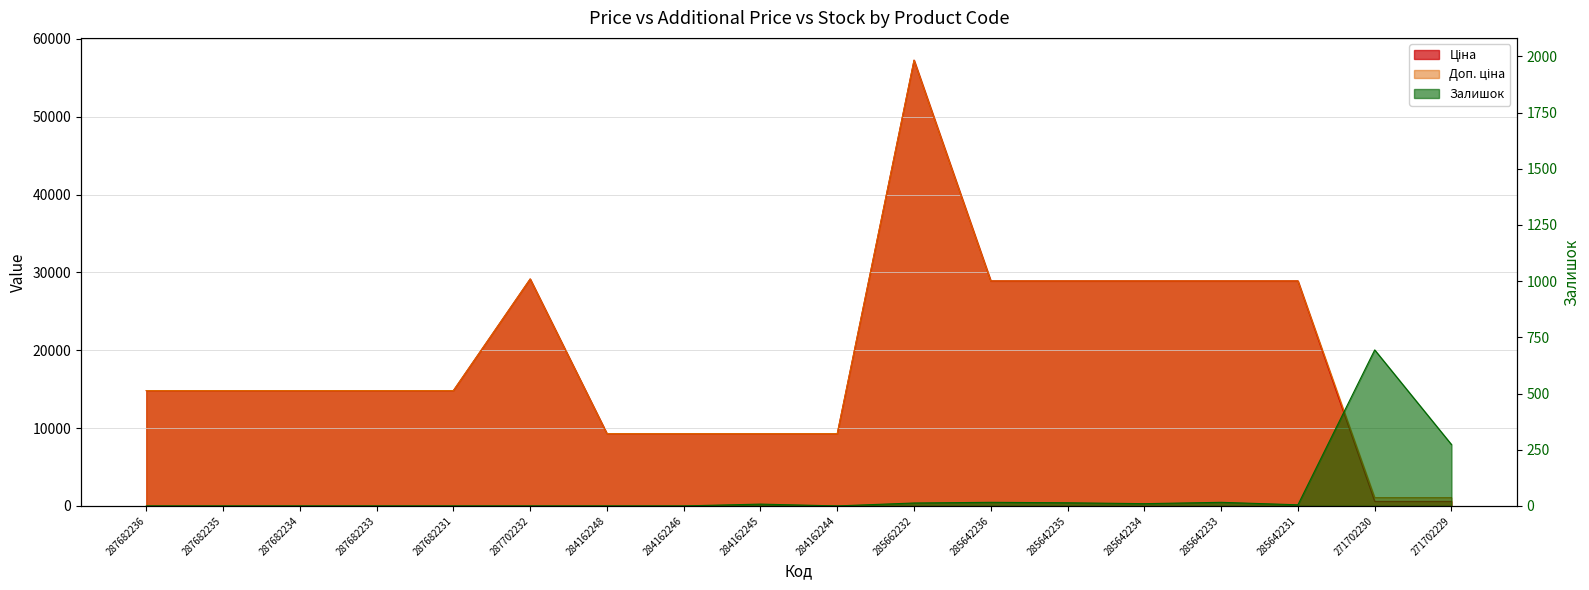

What value does the Ціна series have at 287702232?

29152.3